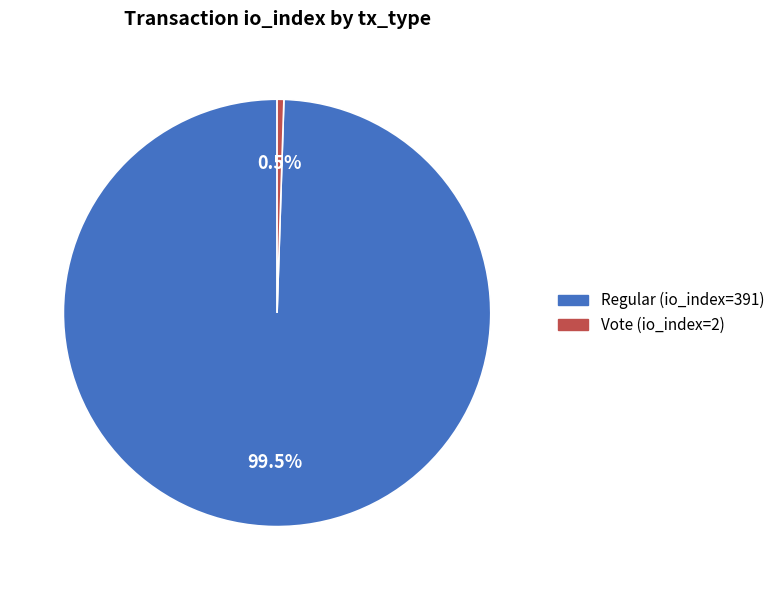

The Vote (io_index=2) slice represents 6% of the pie. True or false?

False